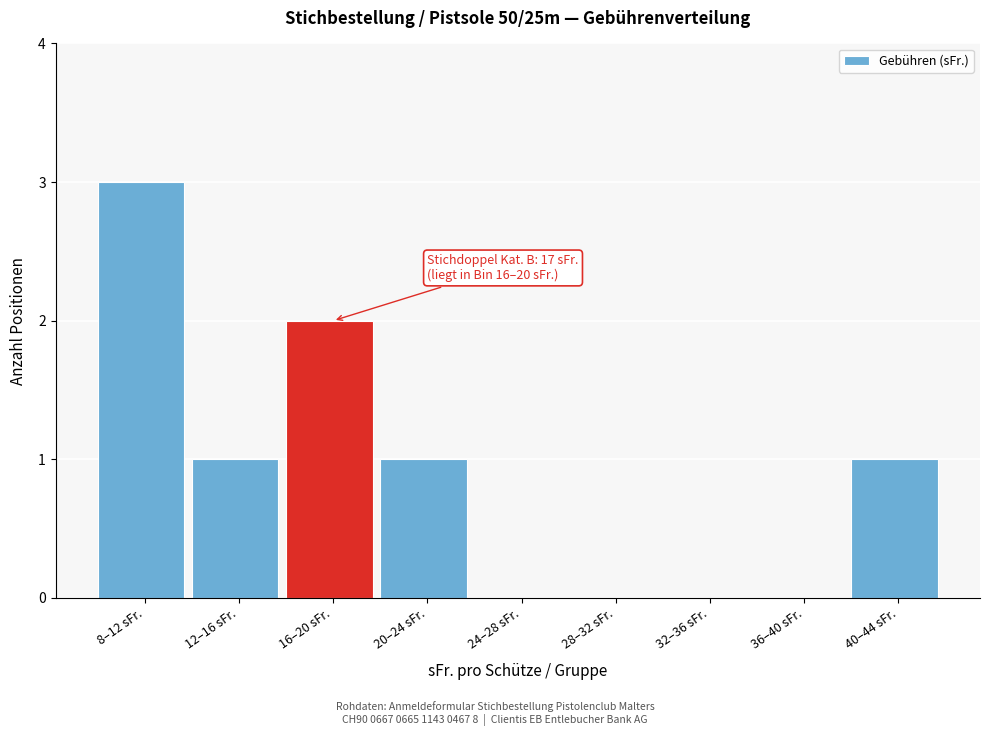

Reading left to right, extract all data points from this chart.

8–12 sFr.=3	12–16 sFr.=1	16–20 sFr.=2	20–24 sFr.=1	24–28 sFr.=0	28–32 sFr.=0	32–36 sFr.=0	36–40 sFr.=0	40–44 sFr.=1